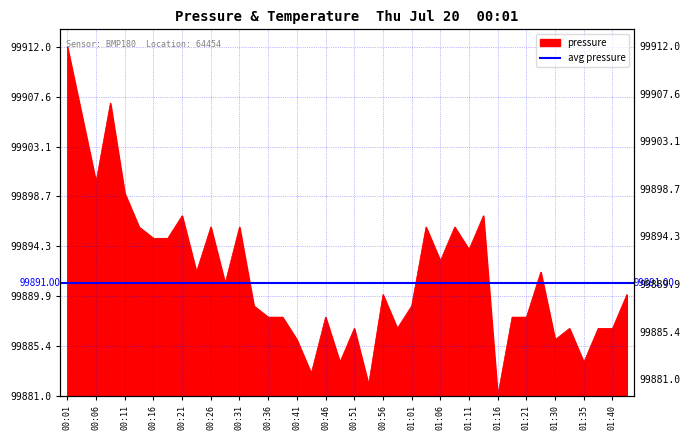

Does the chart have visible grid lines?

Yes